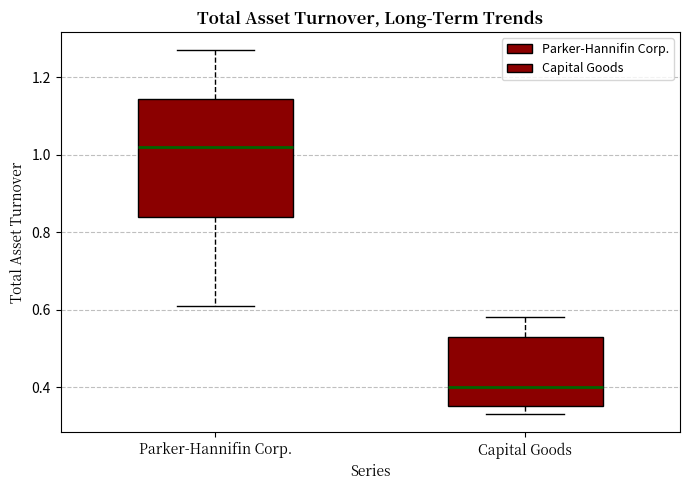

Reading left to right, transcribe this box plot: for each box, give where its median line is, the range the box spans, and where its two whiskers end, as read against the y-axis. The values are not printed on the chart, so give them approximately, as read against the axis.

Parker-Hannifin Corp.: median 1.02, box 0.84 to 1.14, whiskers 0.62 to 1.28
Capital Goods: median 0.40, box 0.36 to 0.54, whiskers 0.34 to 0.58